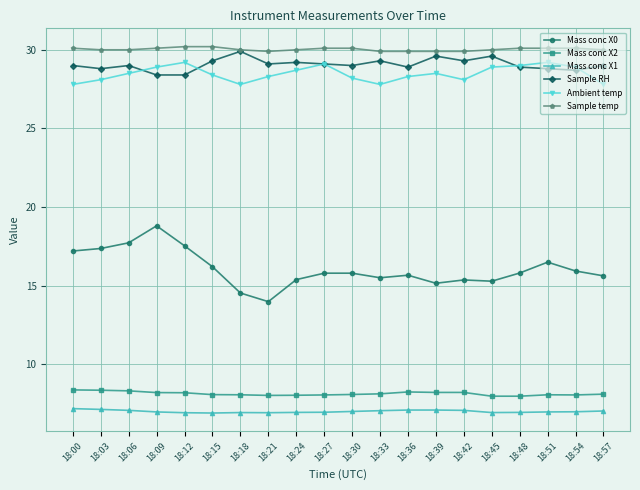

Read the Sample RH value at 18:54.

28.7